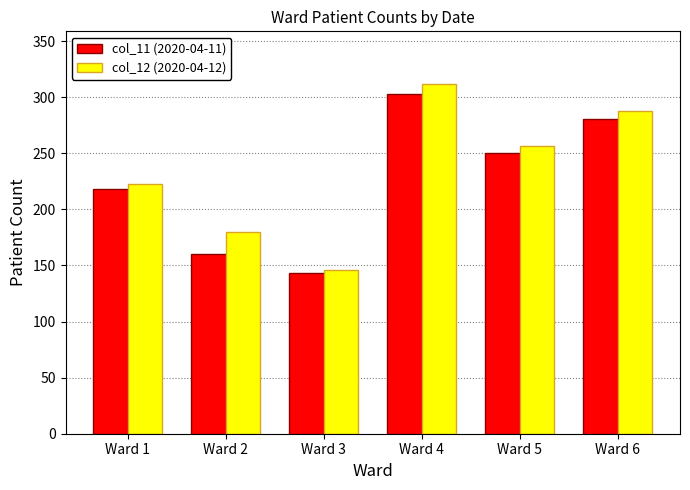

What is the lowest value of the col_11 (2020-04-11) series?

143